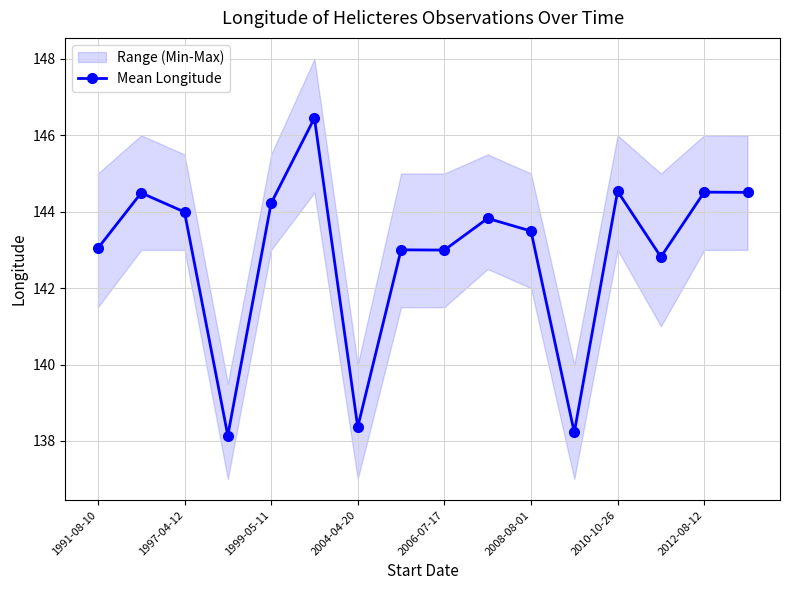

What is the lowest value of the Mean Longitude series?

138.1